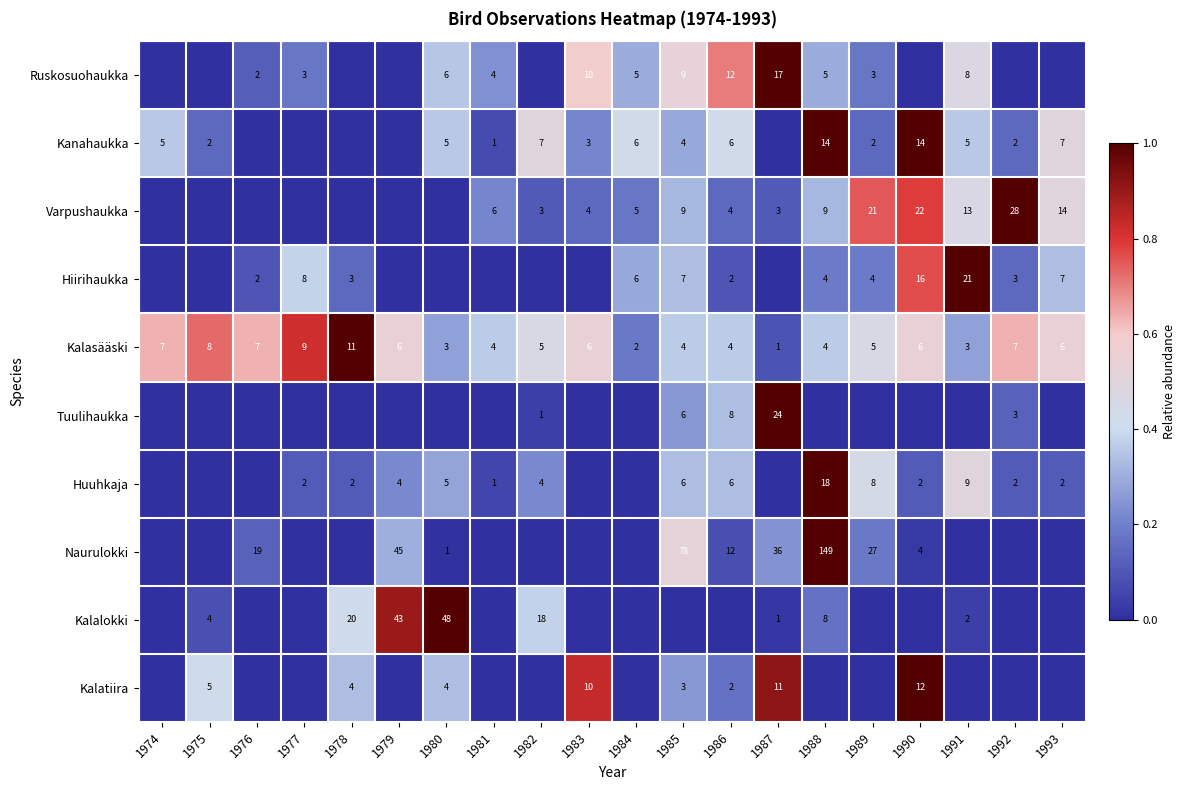

True or false: Naurulokki has a value of 45 at 1979.

True